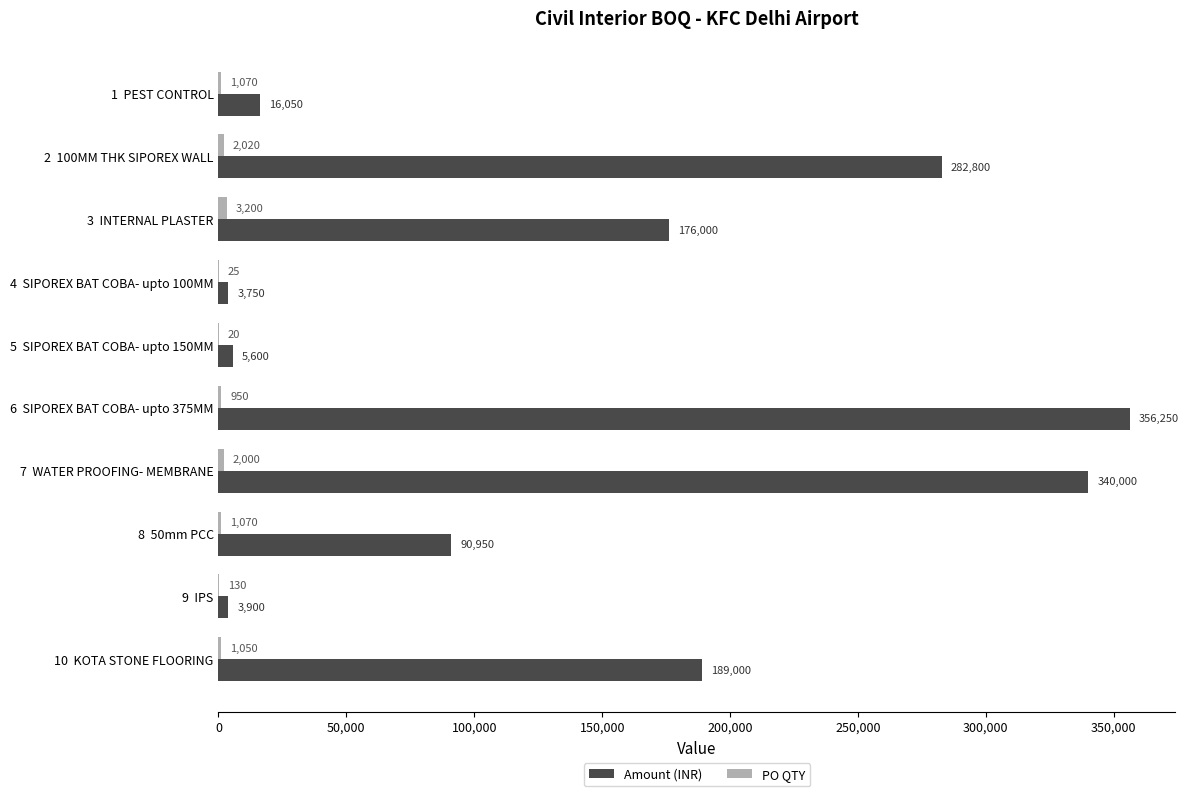

Which series has the largest range (max minus min)?

Amount (INR)